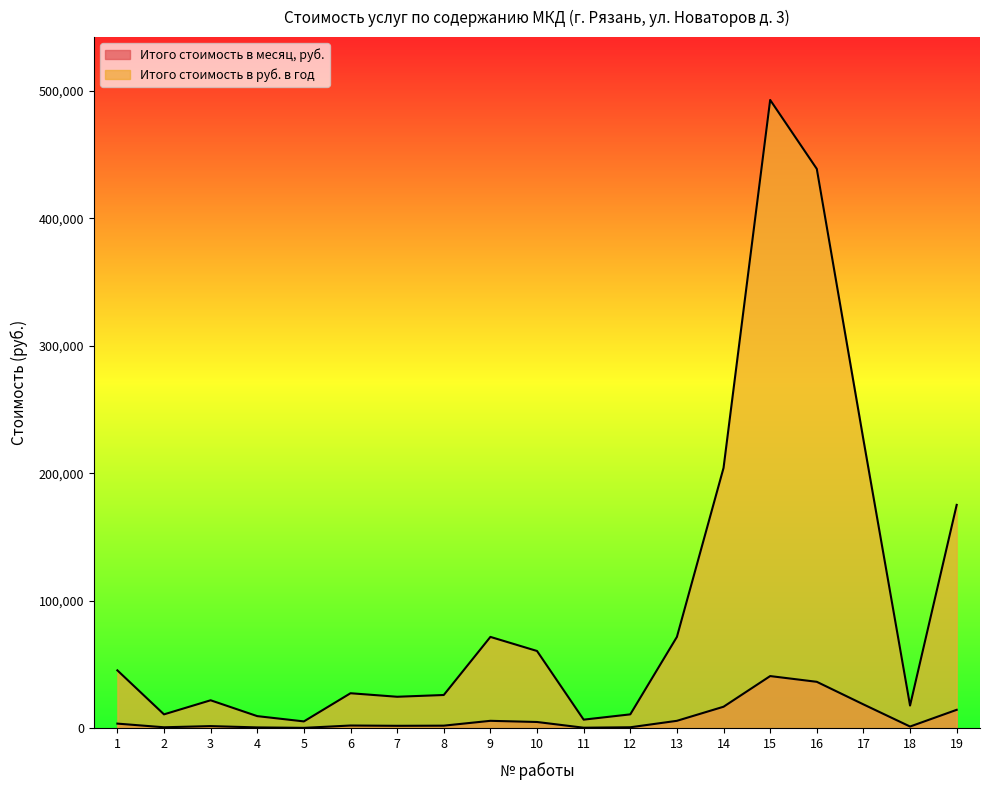

The Итого стоимость в руб. в год series shows 26236.2 at 8. True or false?

True